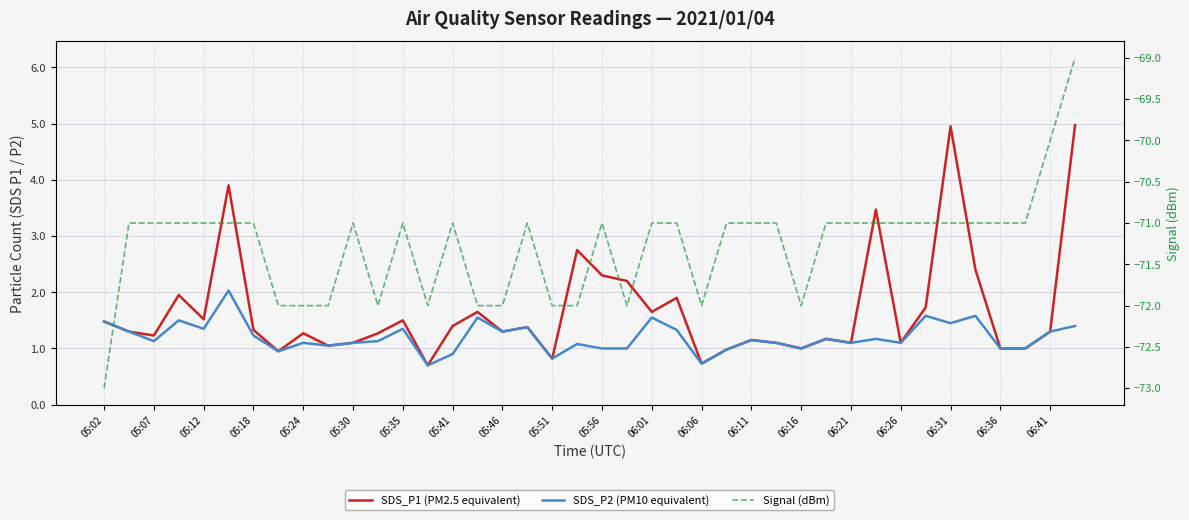

How many distinct data groups are displayed?

3